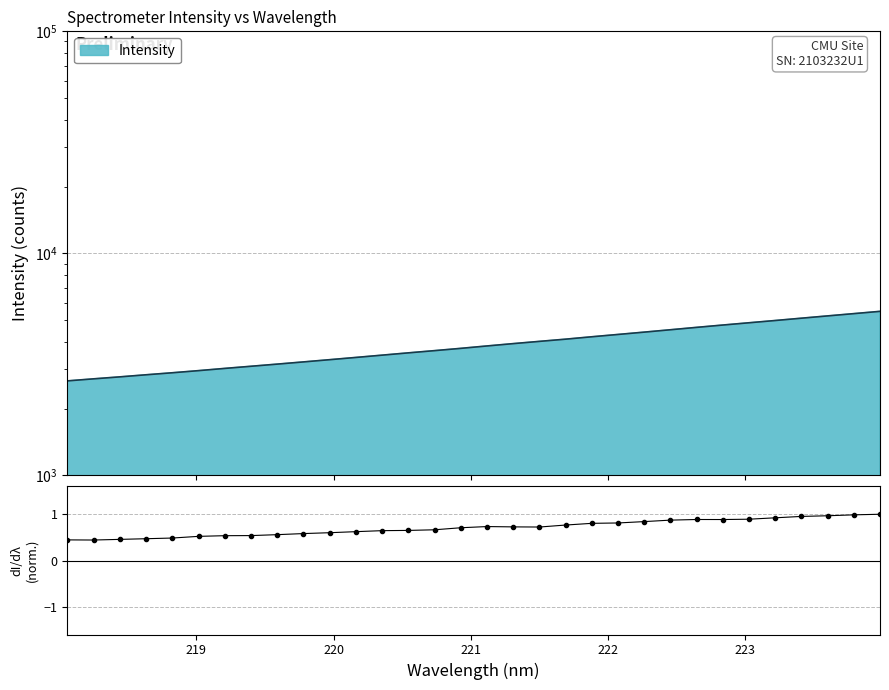

What is the sum of all values?

22.7